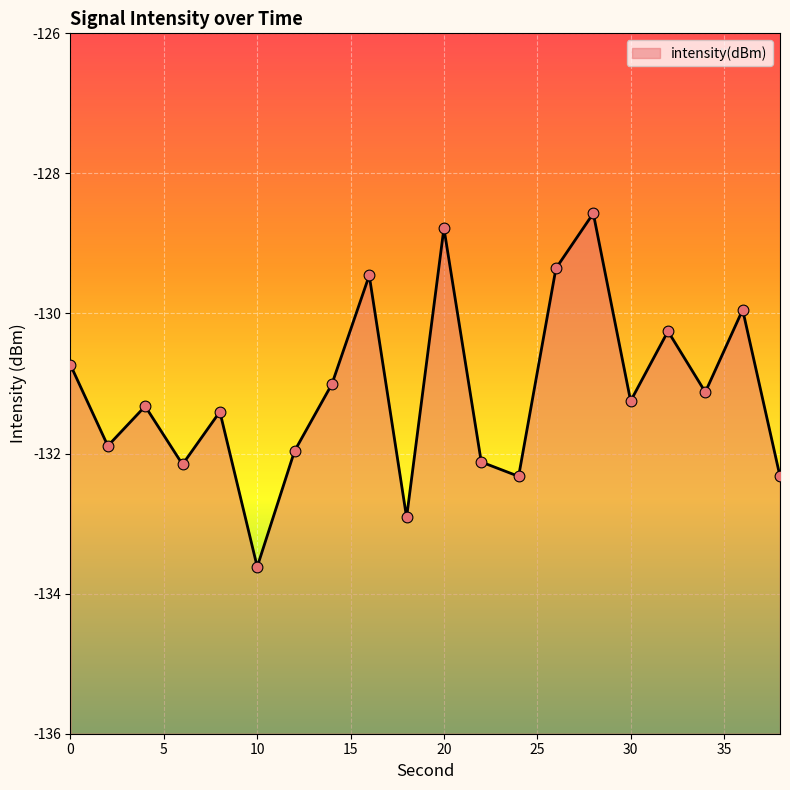

What is the change in value from 6 to 26?

+2.8